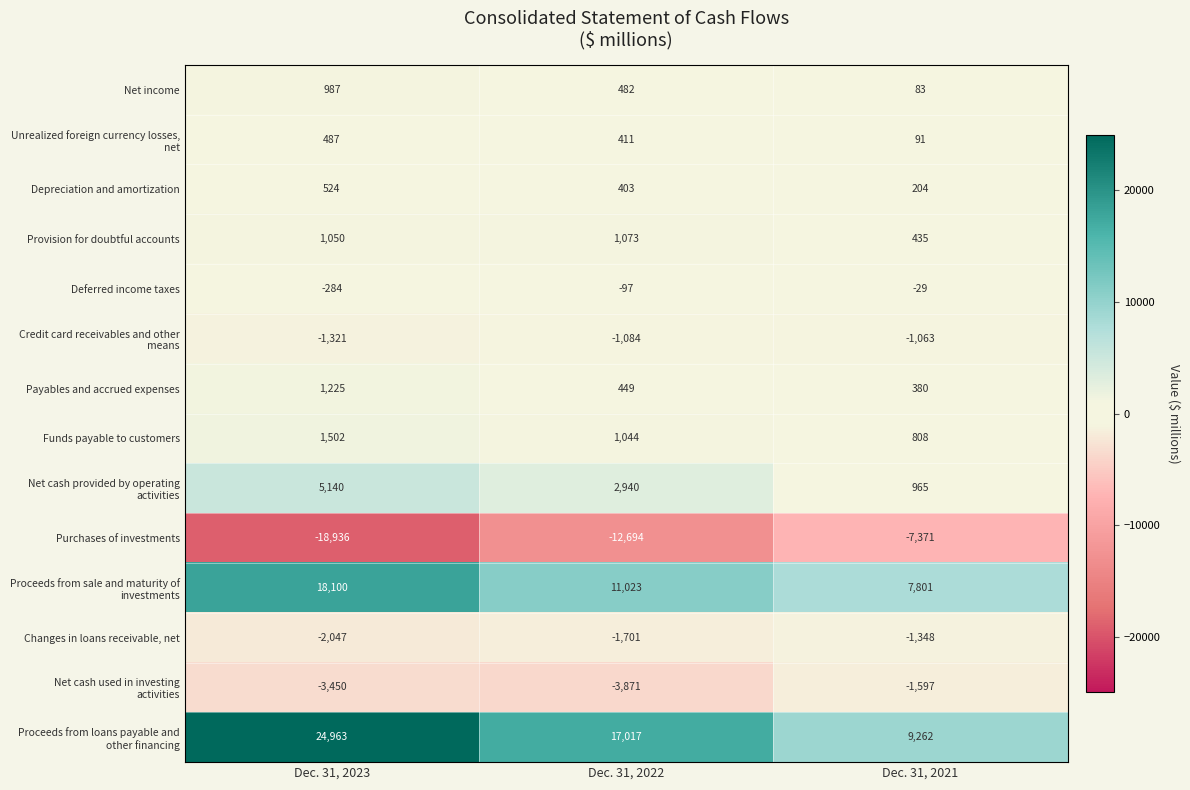

How many data points does each series have?

3